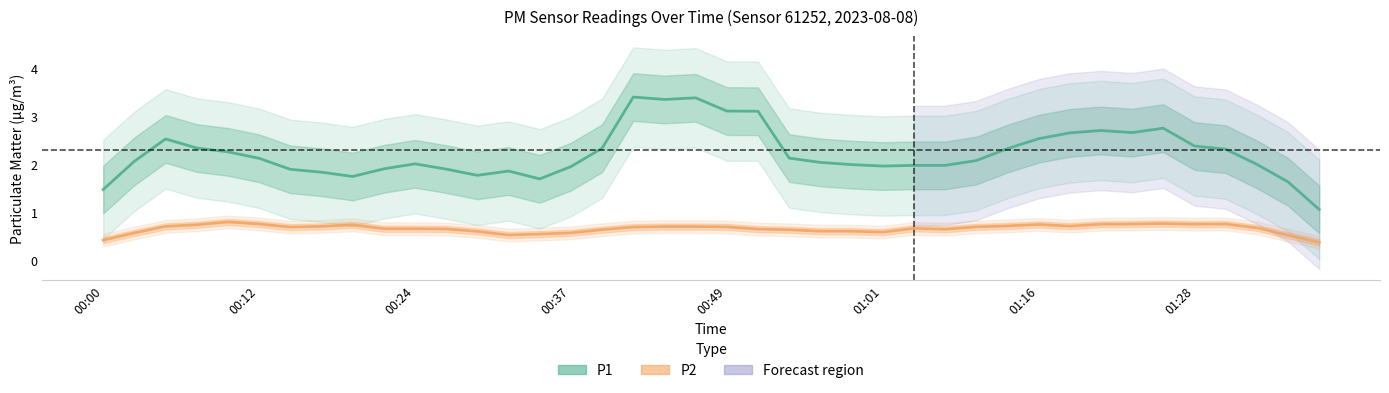

Is the value of P2 at 01:01 greater than the value of P1 at 13?

No